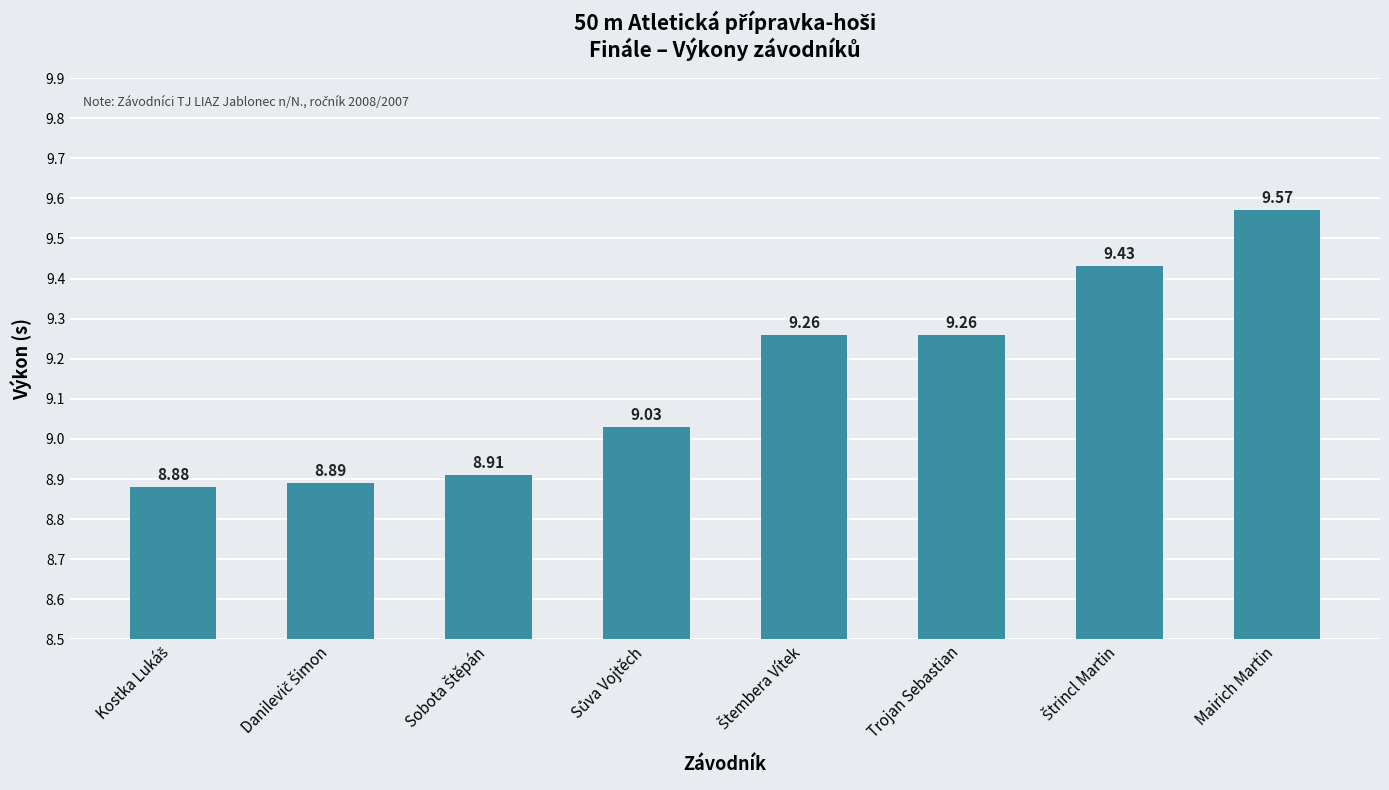

At which category does the chart reach its peak across all series?

Mairich Martin